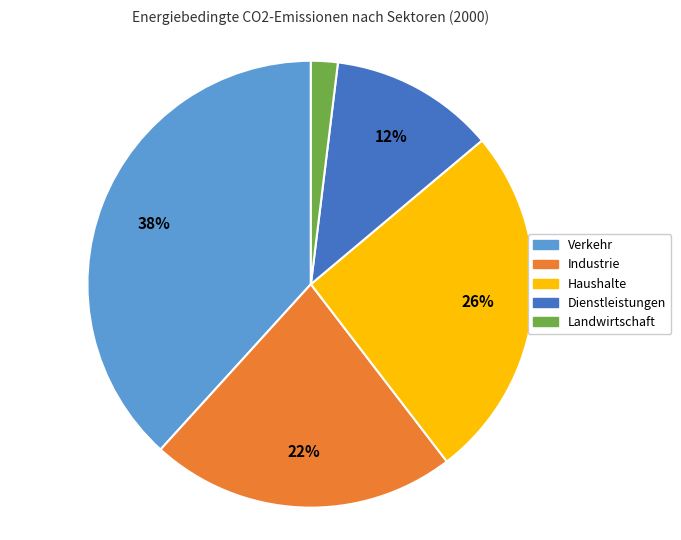

What is the largest slice in the pie chart?

Verkehr